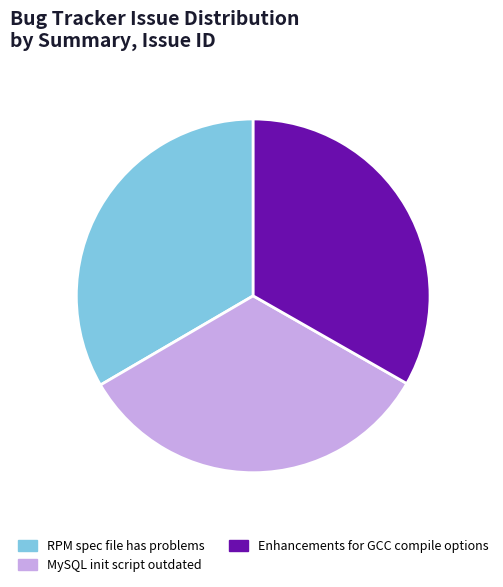

What is the ratio of the value at Enhancements for GCC compile options to the value at RPM spec file has problems?

1.0